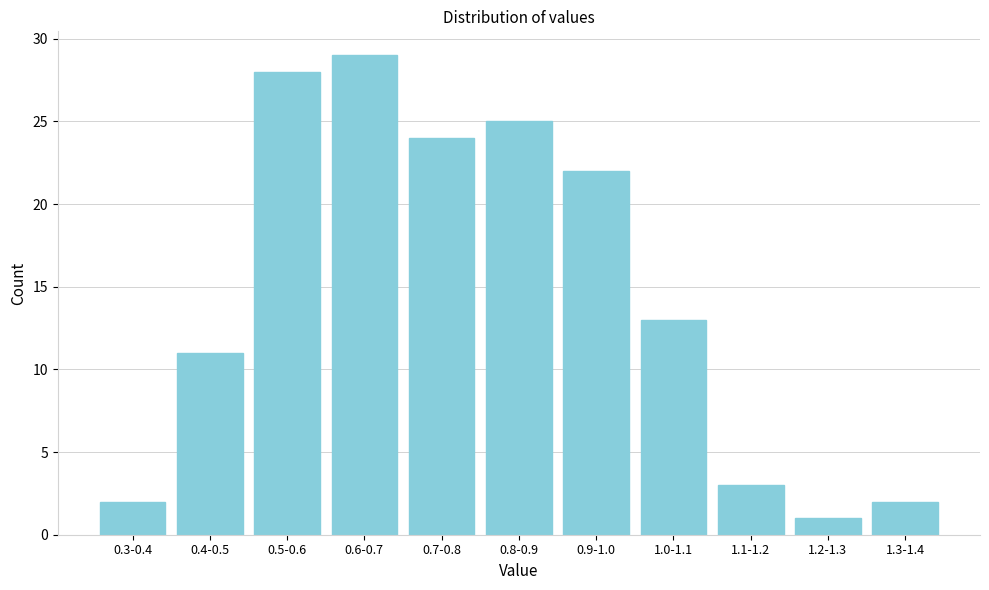

Reading left to right, list all the values displayed in this chart.

2	11	28	29	24	25	22	13	3	1	2